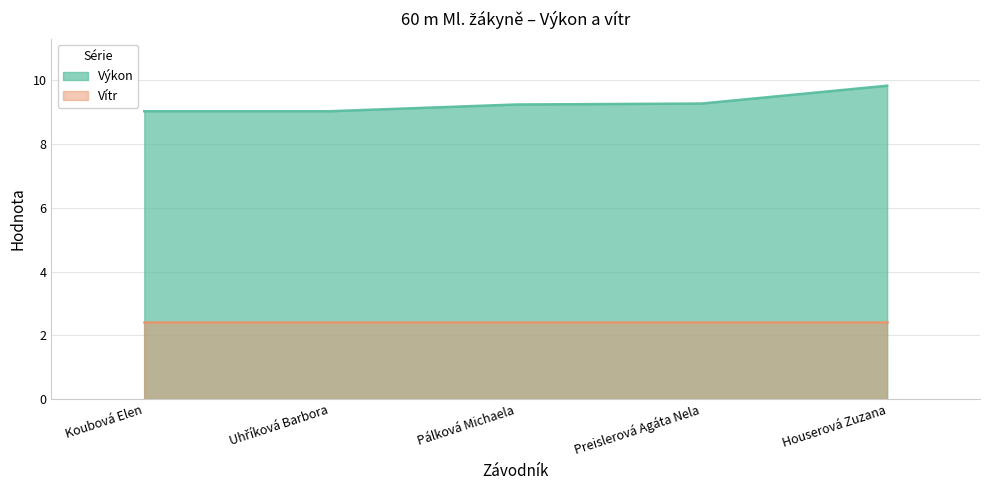

What is the difference between the maximum and minimum values?

0.8